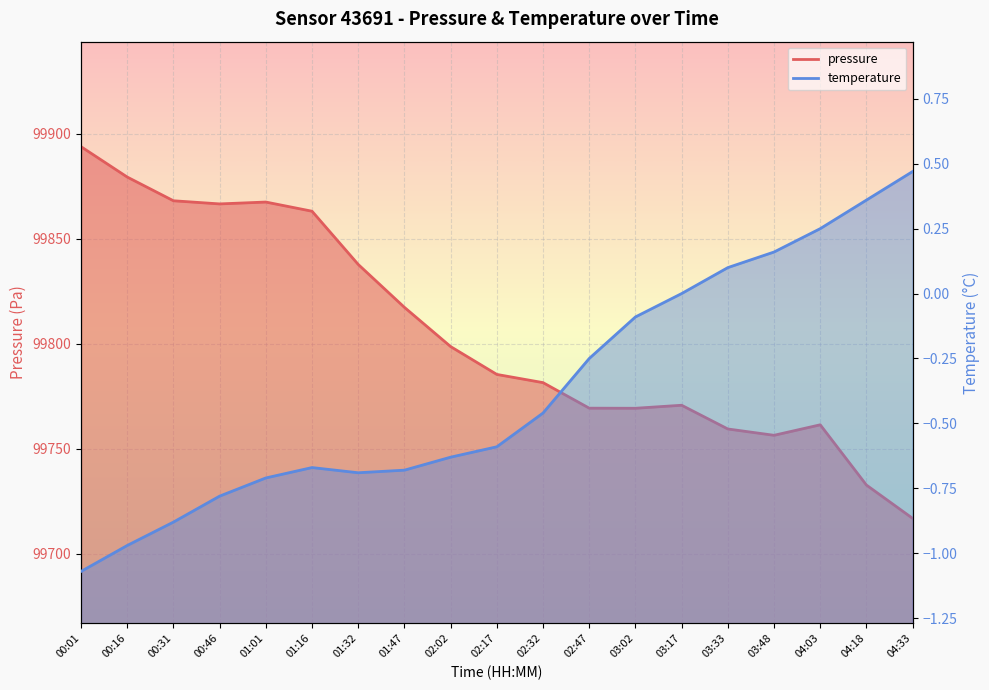

At 02:32, list the series in order from smallest to largest.

temperature, pressure